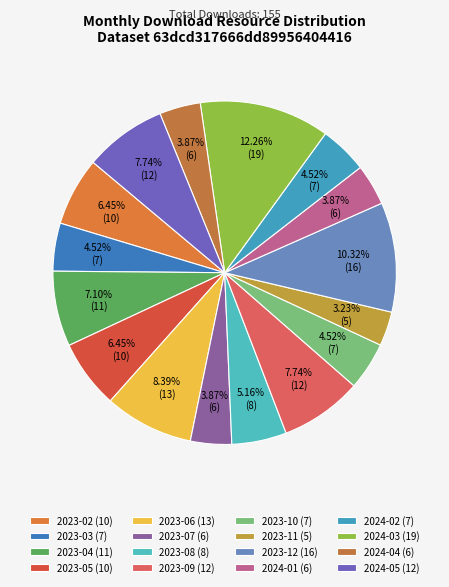

To the nearest percent, what portion does 2023-02 represent?

6%